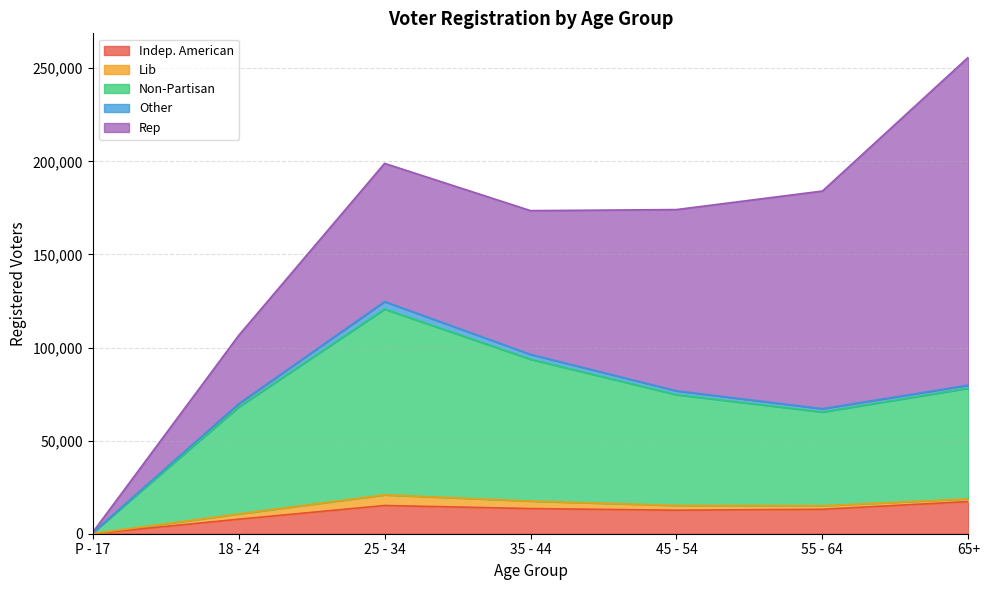

What is the spread (max minus min) of values at 25 - 34?

95764